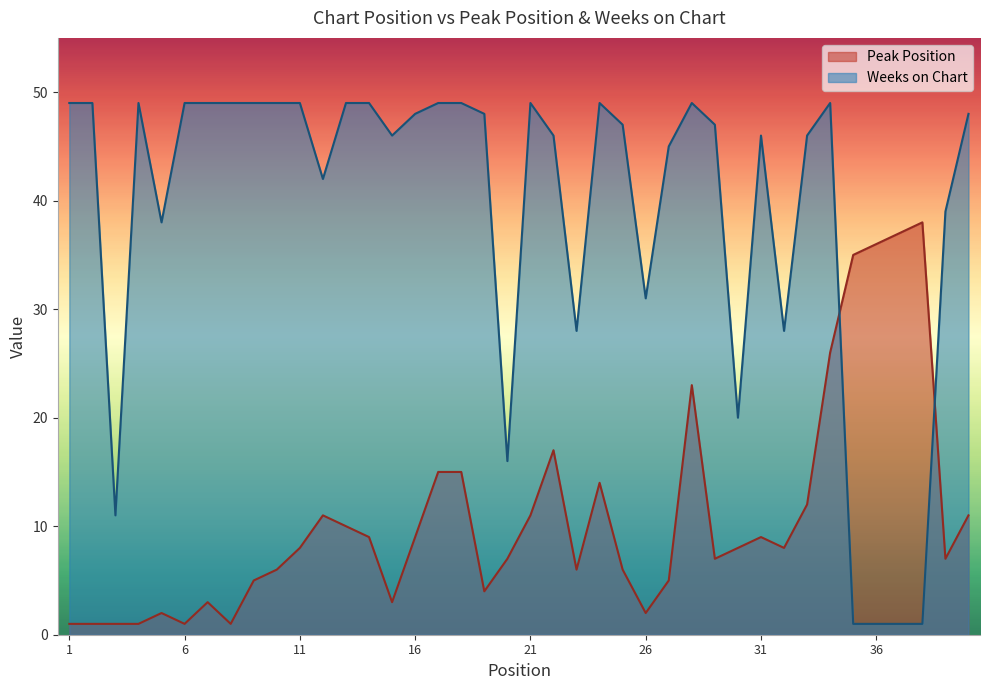

At 31, list the series in order from largest to smallest.

Weeks on Chart, Peak Position